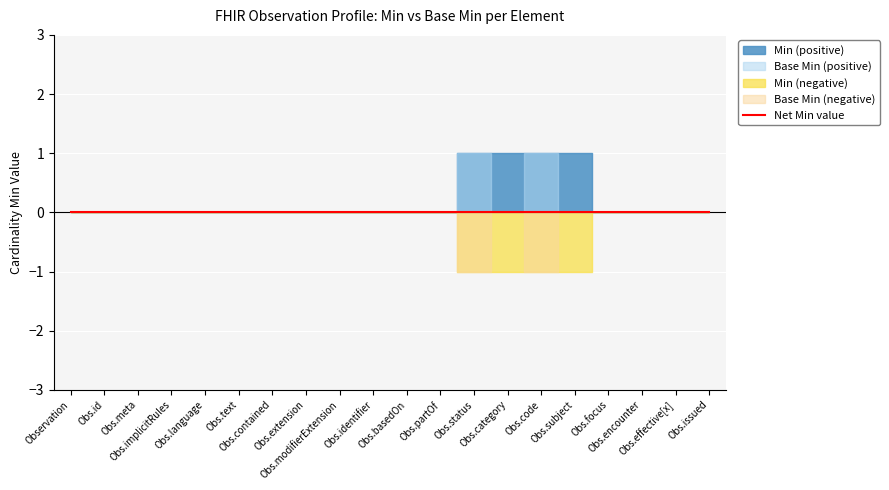

What is the label of the 8th point from the left?

Observation.extension